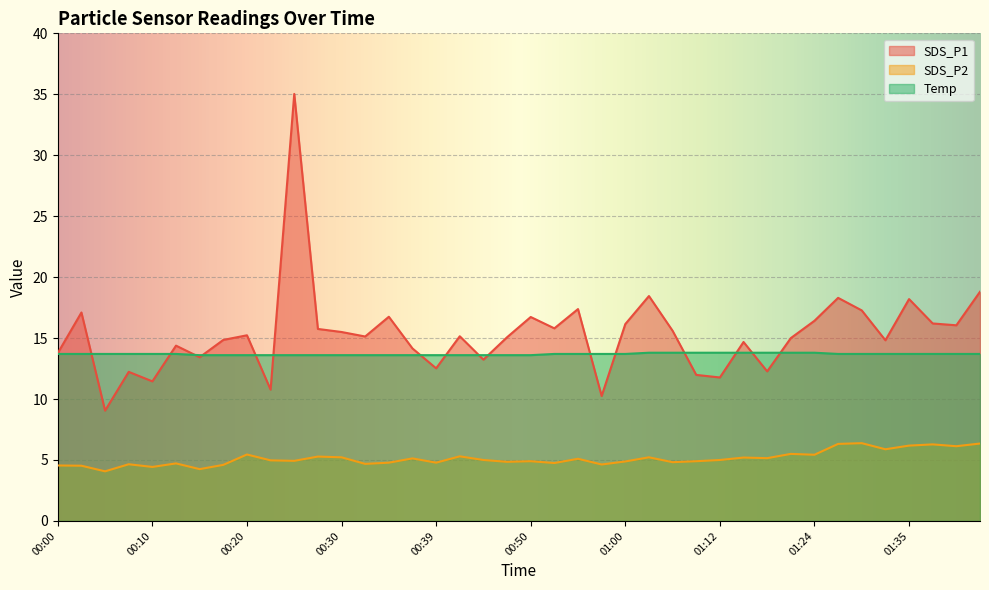

What is the difference between the highest and lowest values at 00:03?

12.6